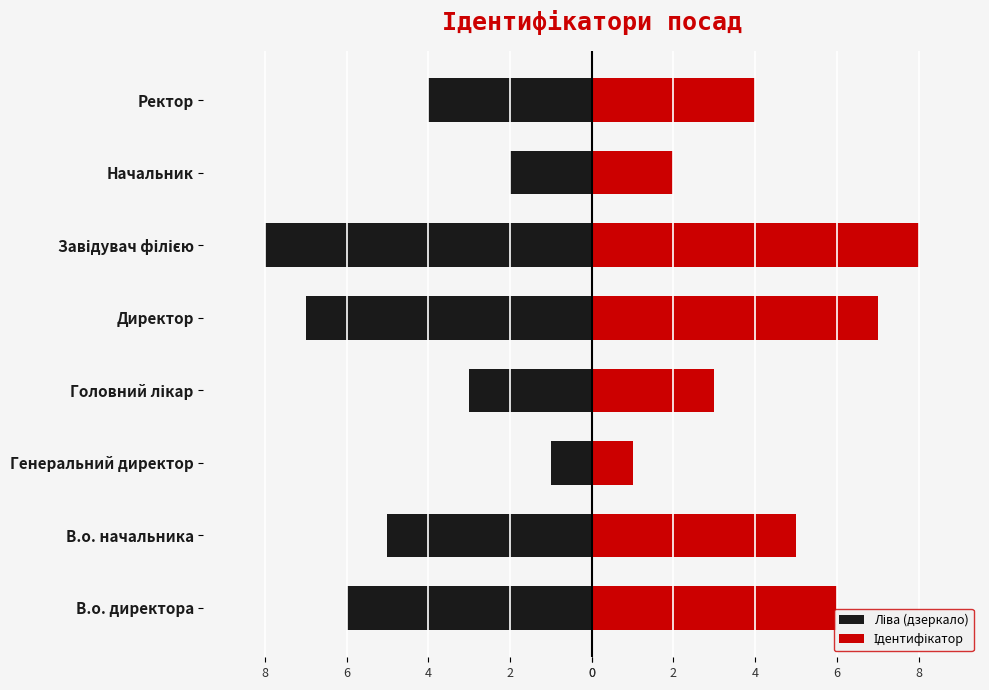

What is the average value of the Ліва (дзеркало) series?

-4